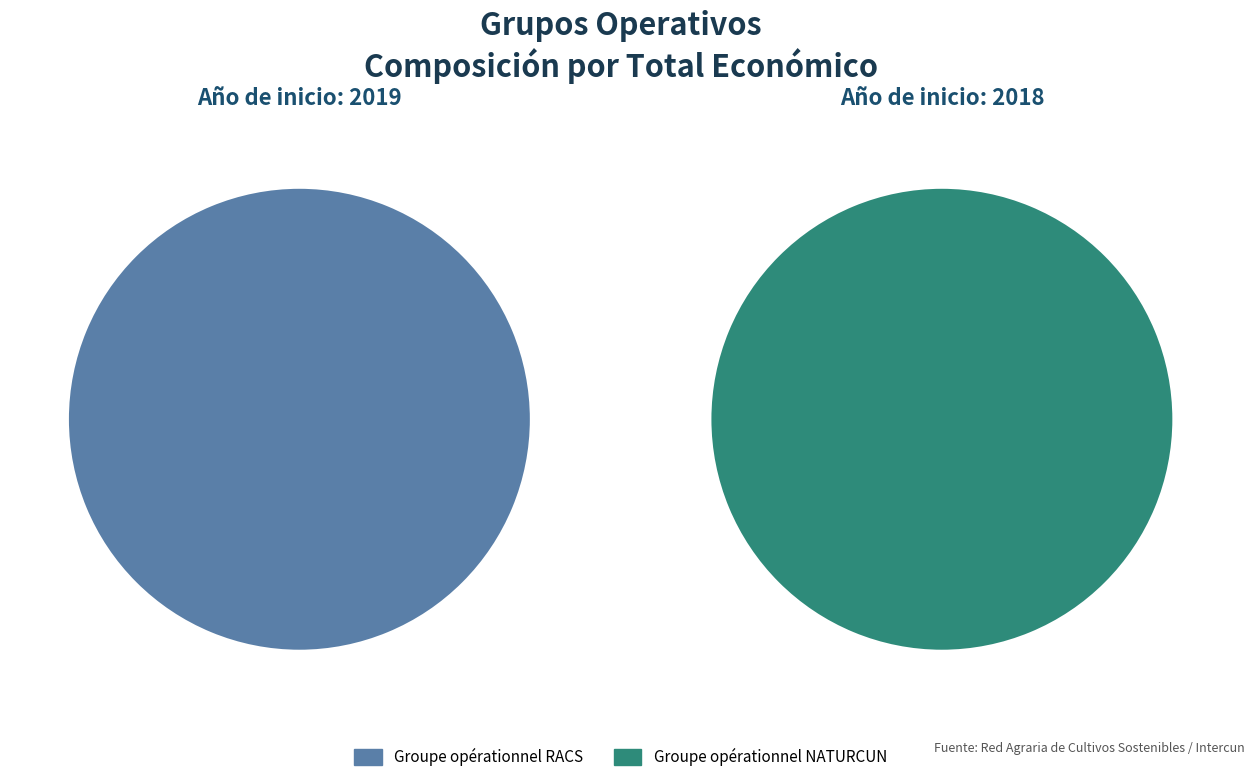

True or false: Groupe opérationnel NATURCUN accounts for 0% of the total.

True